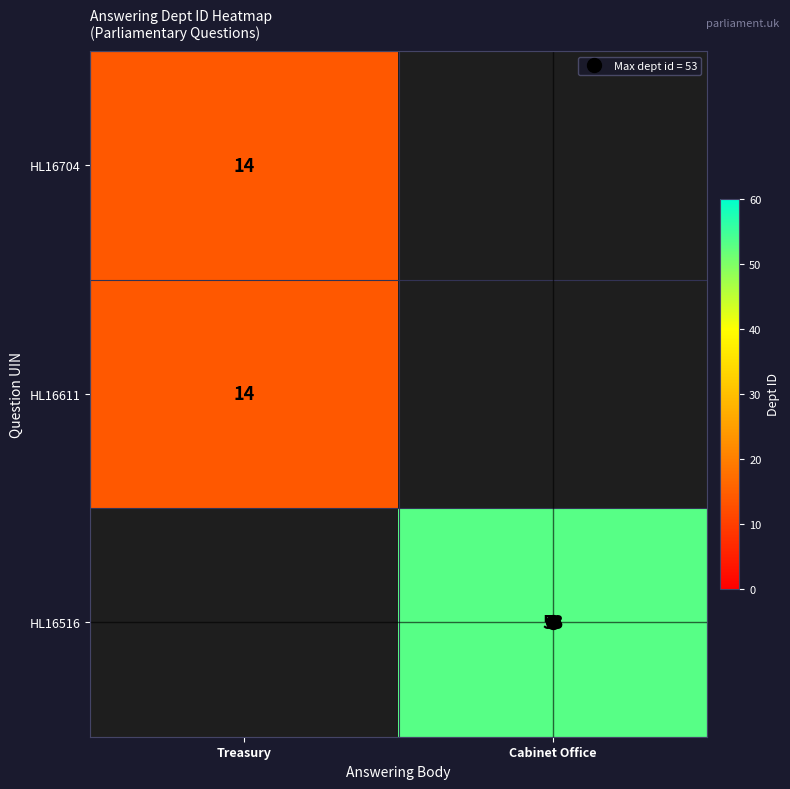

At Cabinet Office, list the series in order from largest to smallest.

HL16516, HL16704, HL16611